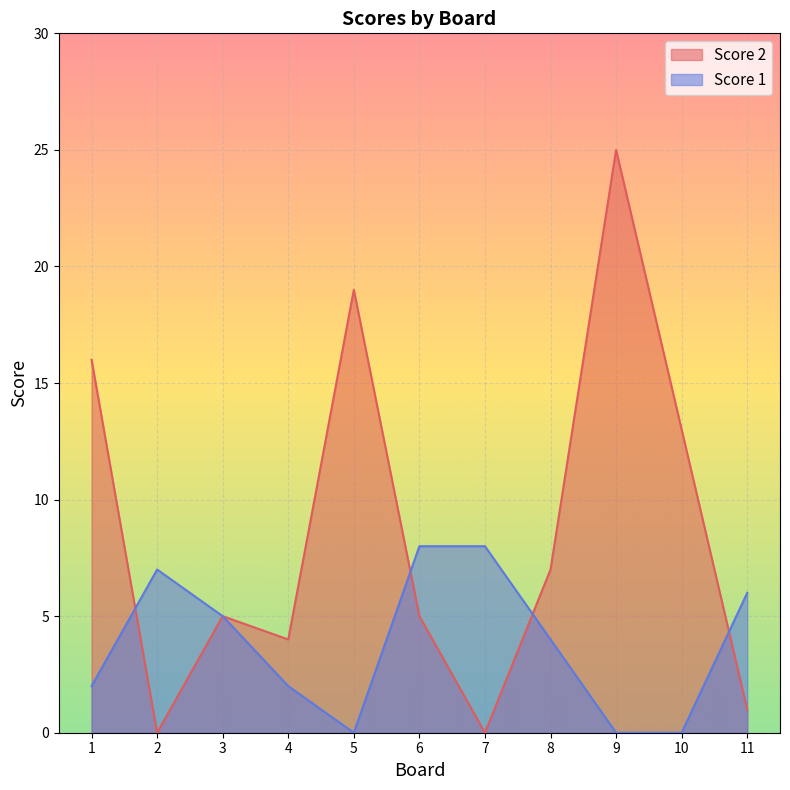

Rank the series at 9 from highest to lowest value.

Score 2, Score 1